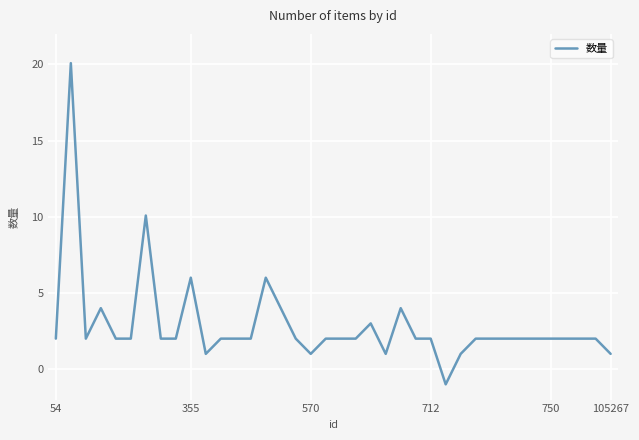

What is the average value?

2.9